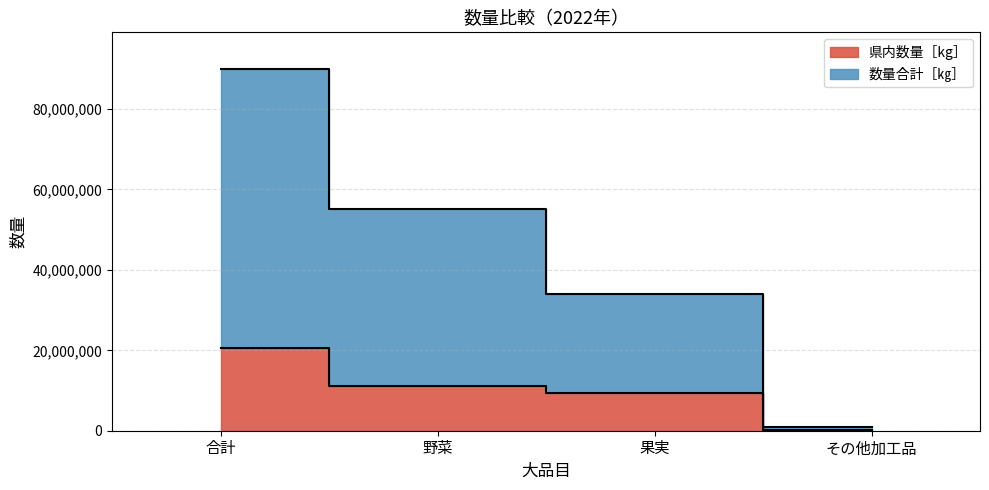

The 県内数量［kg］ series shows 91664 at その他加工品. True or false?

False